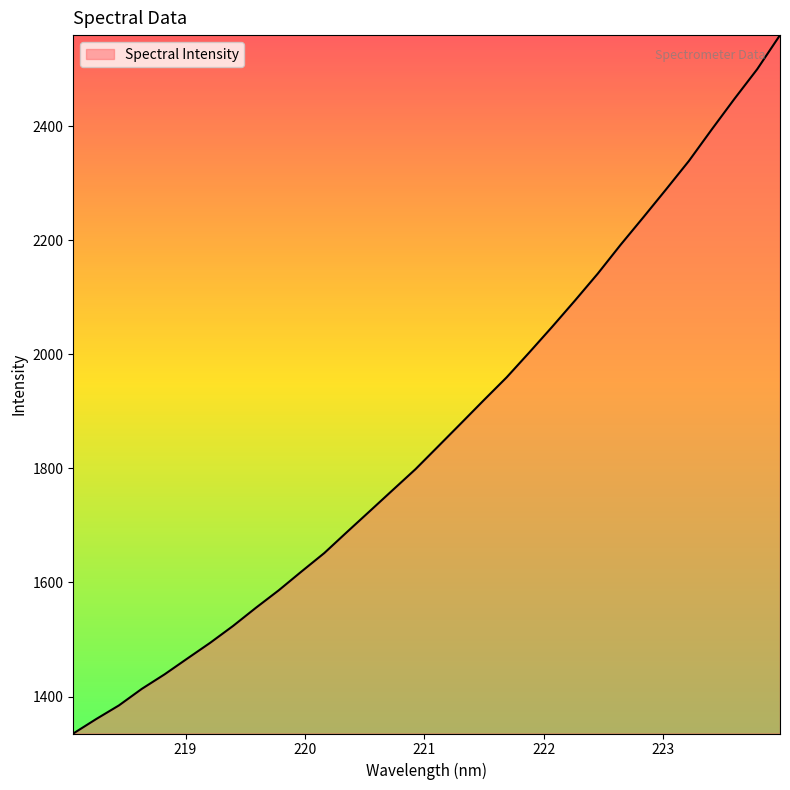

What is the minimum value shown in the chart?

1335.2